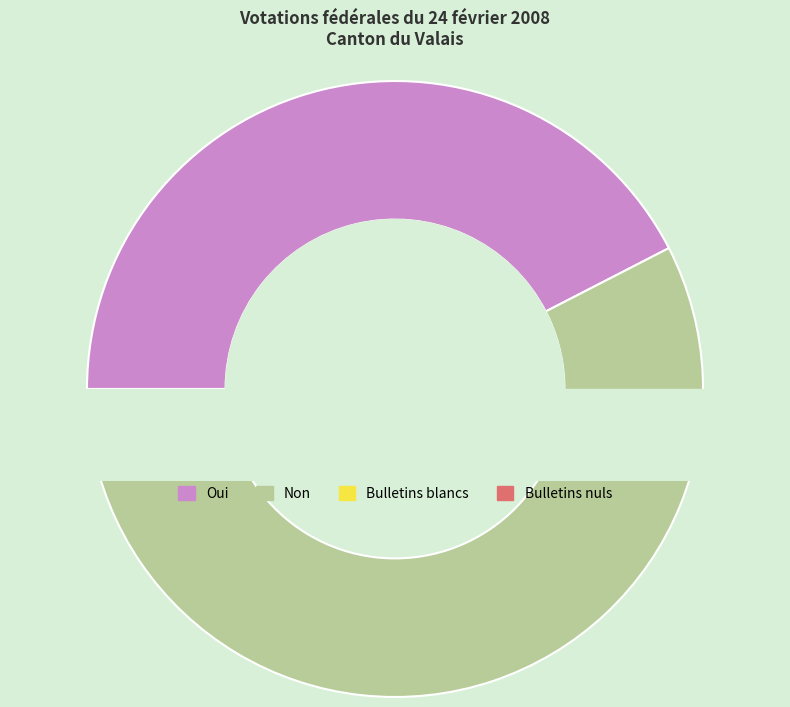

Does Bulletins blancs account for over 50% of the chart?

No